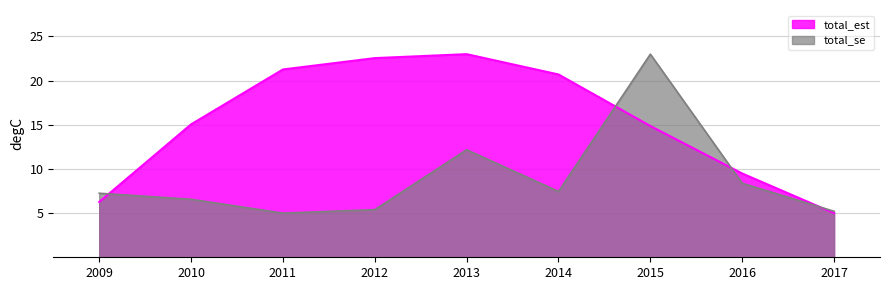

True or false: total_est has a value of 22.6 at 2012.

True